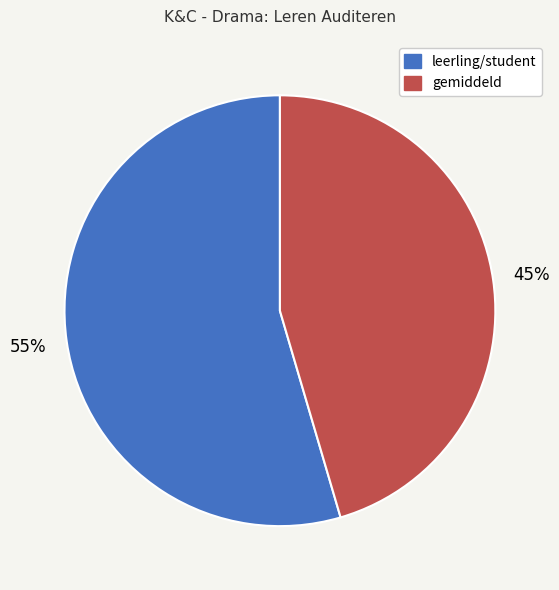

Is there a majority slice in this chart?

Yes